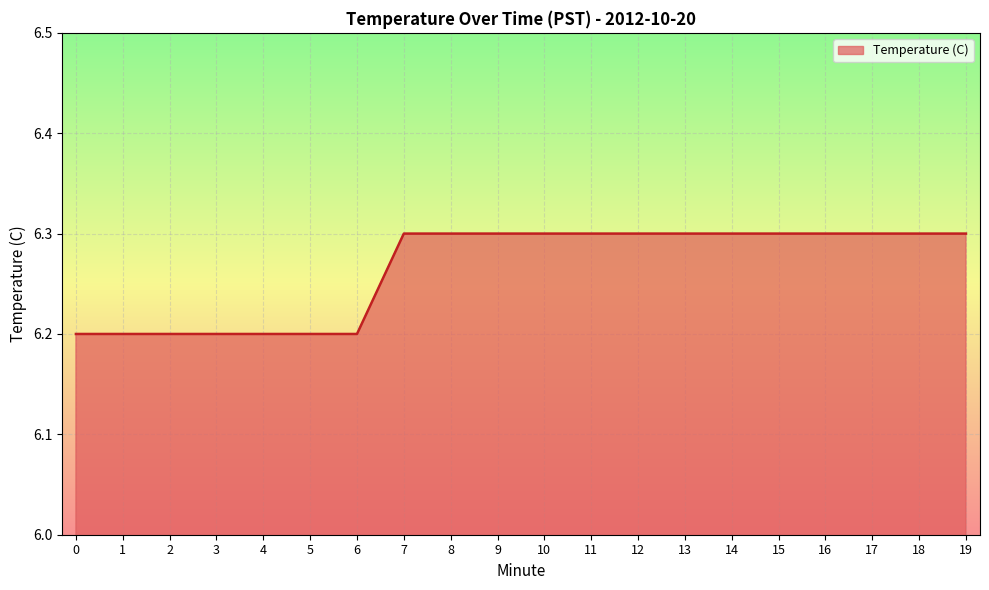

How many values are between 6 and 7?

20